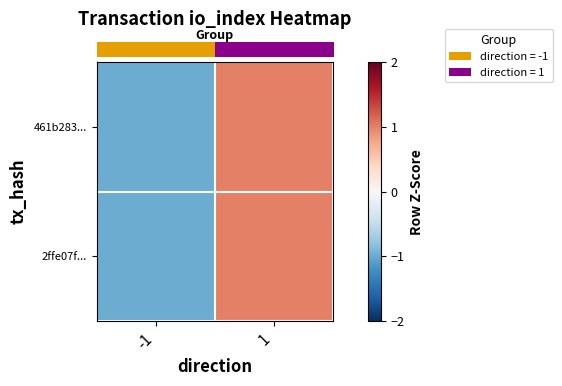

Which series has the widest spread of values?

row_0